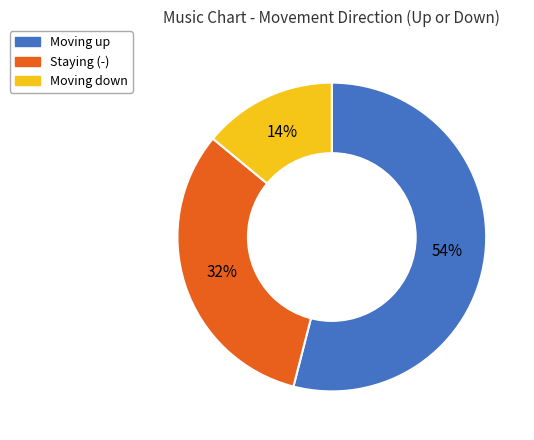

To the nearest percent, what is the average slice percentage?

33%